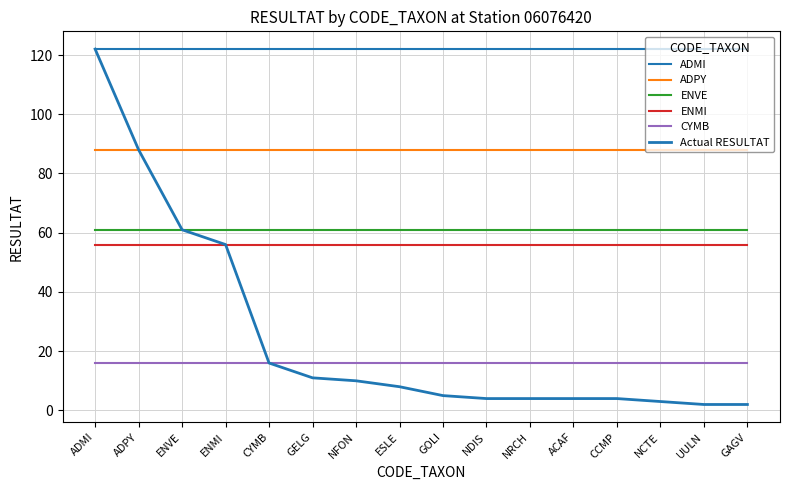

Is this an area chart (filled region under the line)?

No